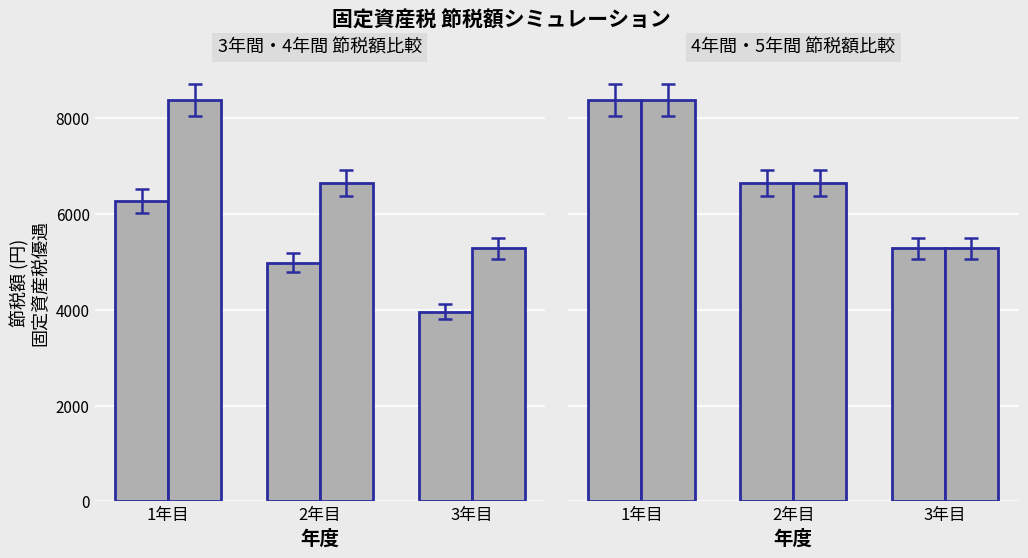

What is the average value of the 4年間(1/3) series?

6765.8